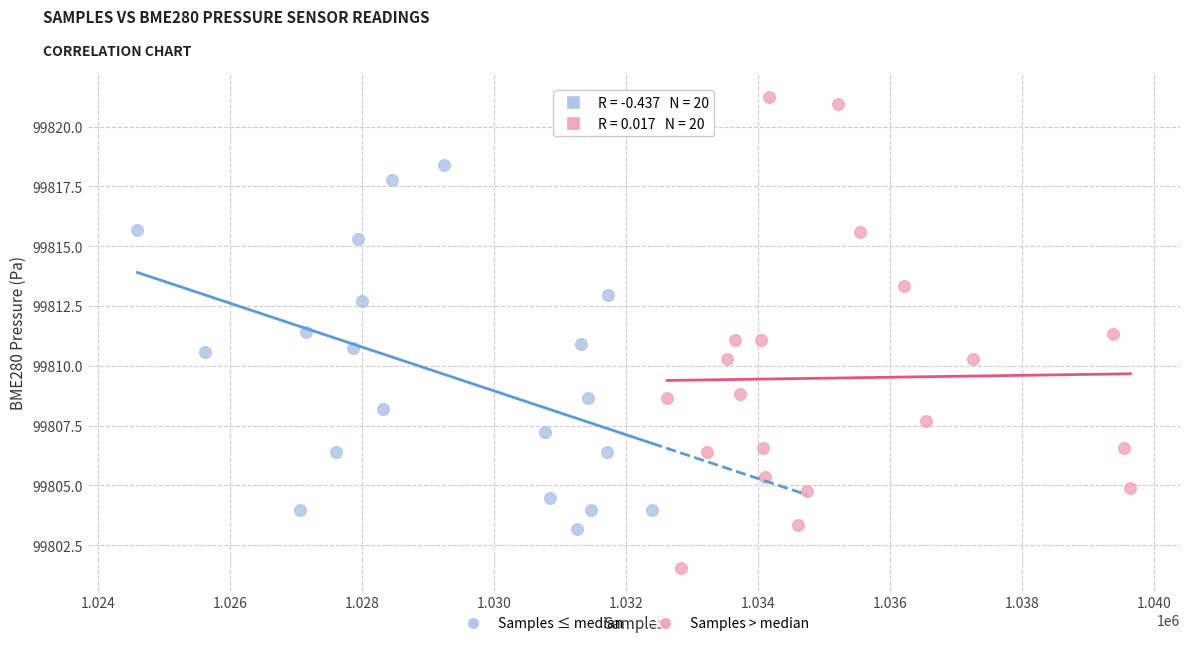

Which series has the largest Y range (max minus min)?

Samples > median